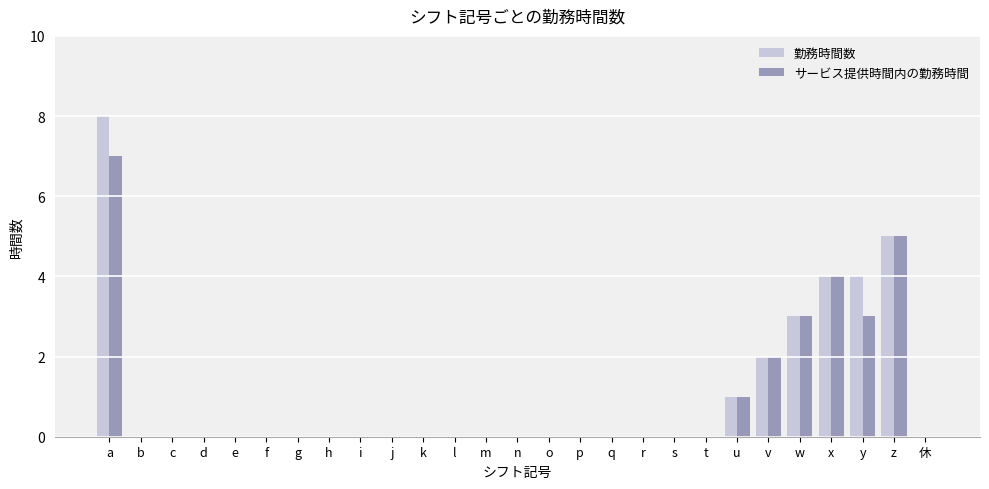

Reading left to right, list all the values displayed in this chart.

勤務時間数: a=8	b=0	c=0	d=0	e=0	f=0	g=0	h=0	i=0	j=0	k=0	l=0	m=0	n=0	o=0	p=0	q=0	r=0	s=0	t=0	u=1	v=2	w=3	x=4	y=4	z=5	休=0
サービス提供時間内の勤務時間: a=7	b=0	c=0	d=0	e=0	f=0	g=0	h=0	i=0	j=0	k=0	l=0	m=0	n=0	o=0	p=0	q=0	r=0	s=0	t=0	u=1	v=2	w=3	x=4	y=3	z=5	休=0